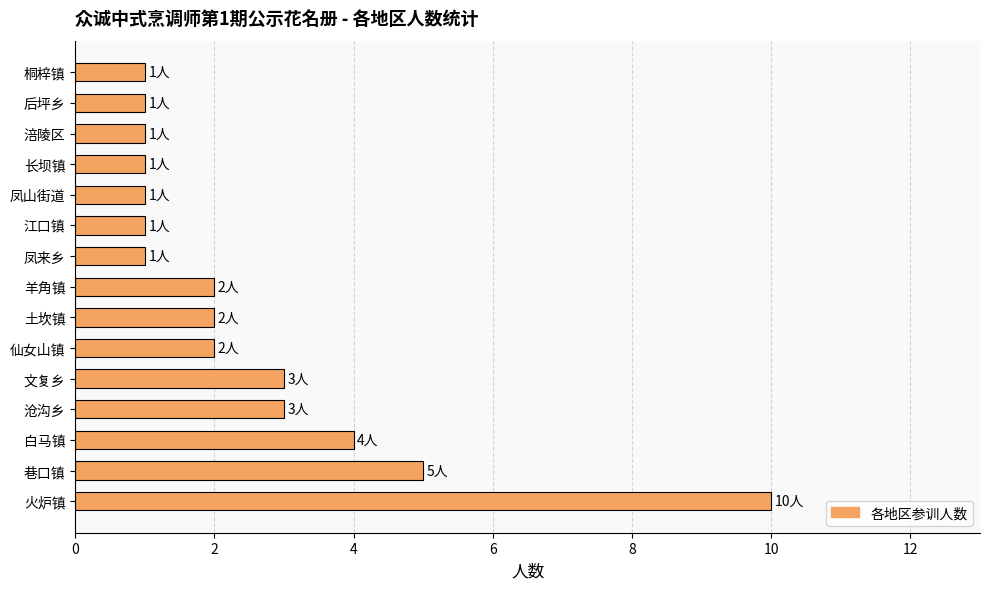

True or false: the data shows 2 at 后坪乡.

False